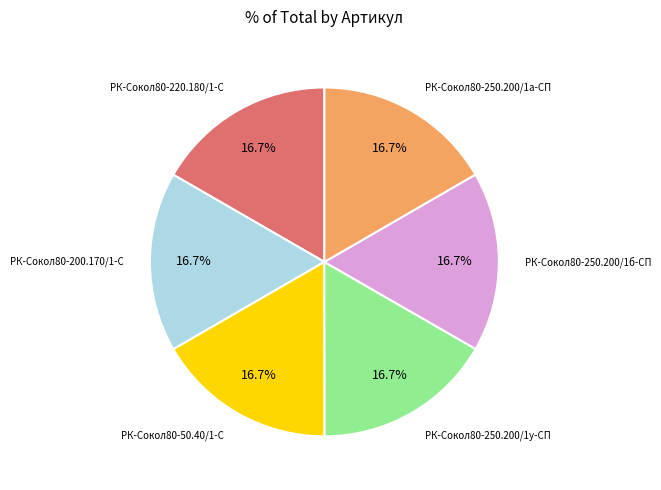

Does any single category account for the majority?

No